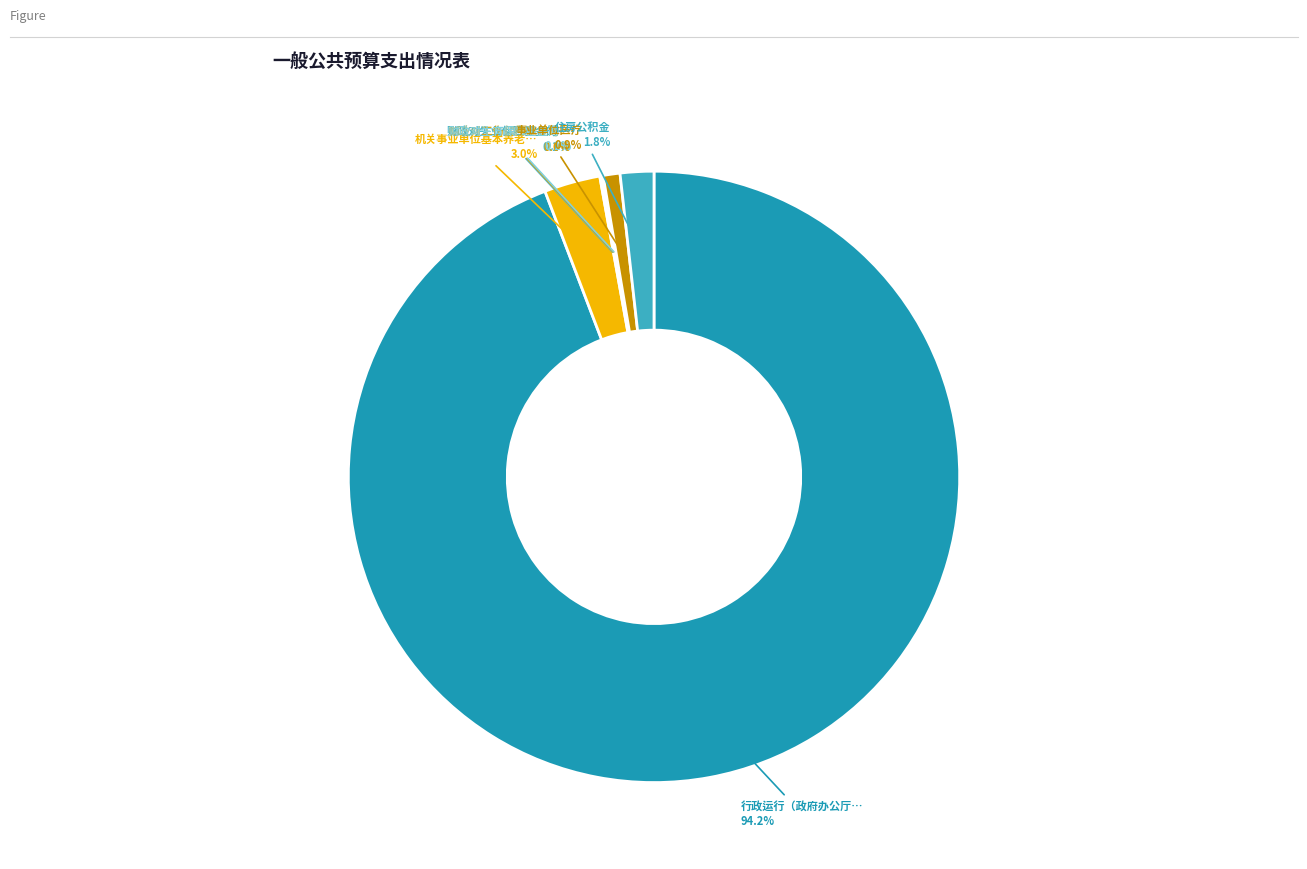

Which slice is the largest?

行政运行（政府办公厅（室）及相关机构事务）